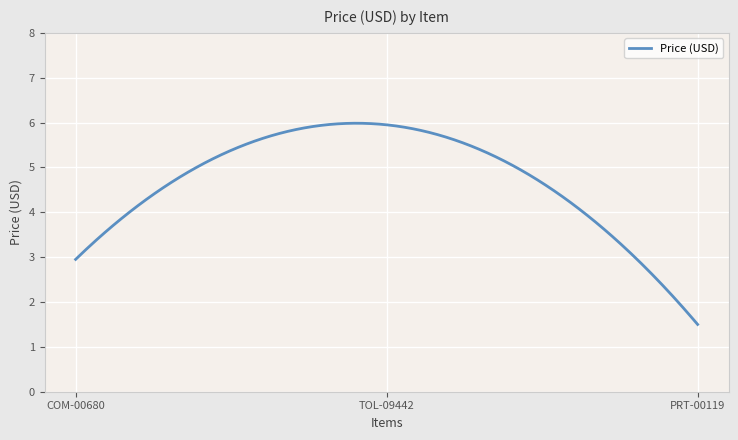

What is the greatest value displayed?

6.0